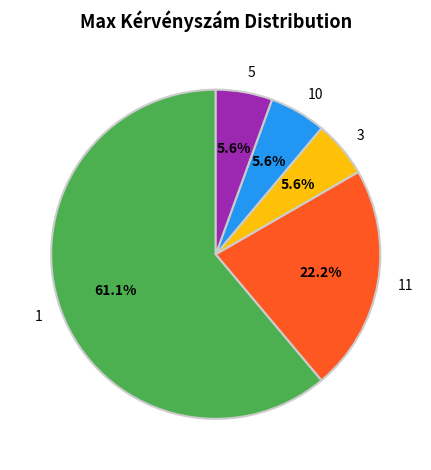

To the nearest percent, what portion does 10 represent?

6%